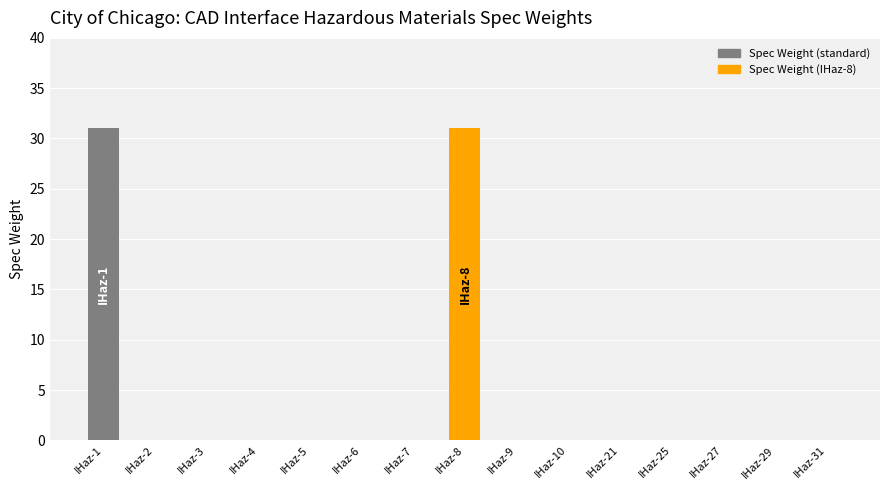

What is the average value?

4